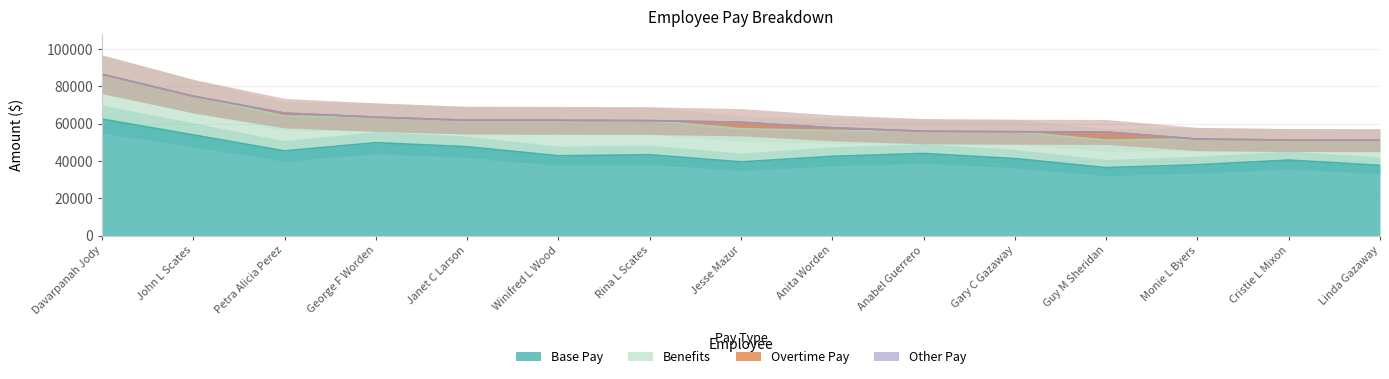

Which category has the lowest value across all series?

Davarpanah Jody